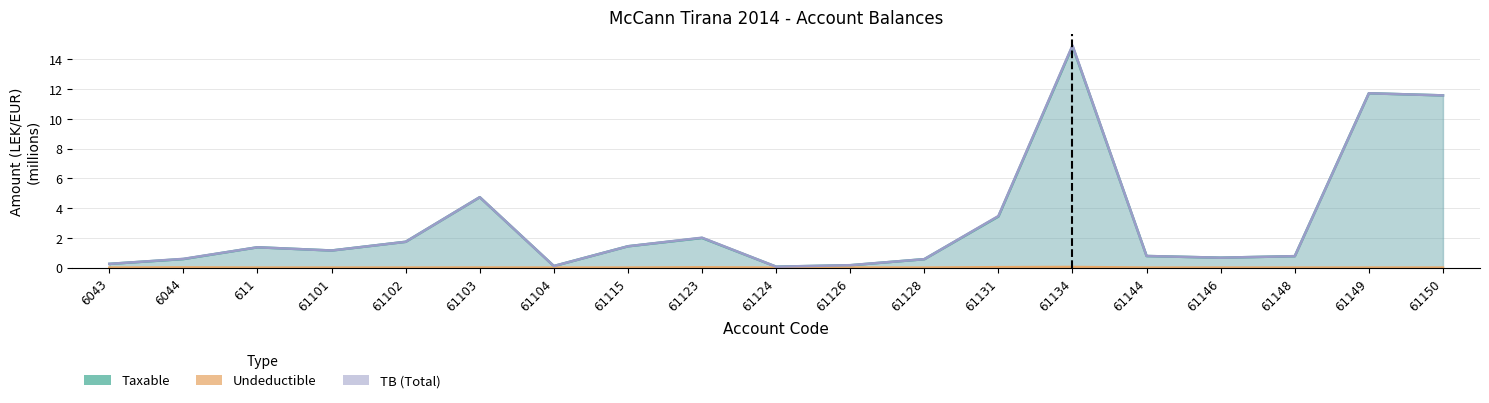

At 611, list the series in order from largest to smallest.

Taxable, TB, Undeductible